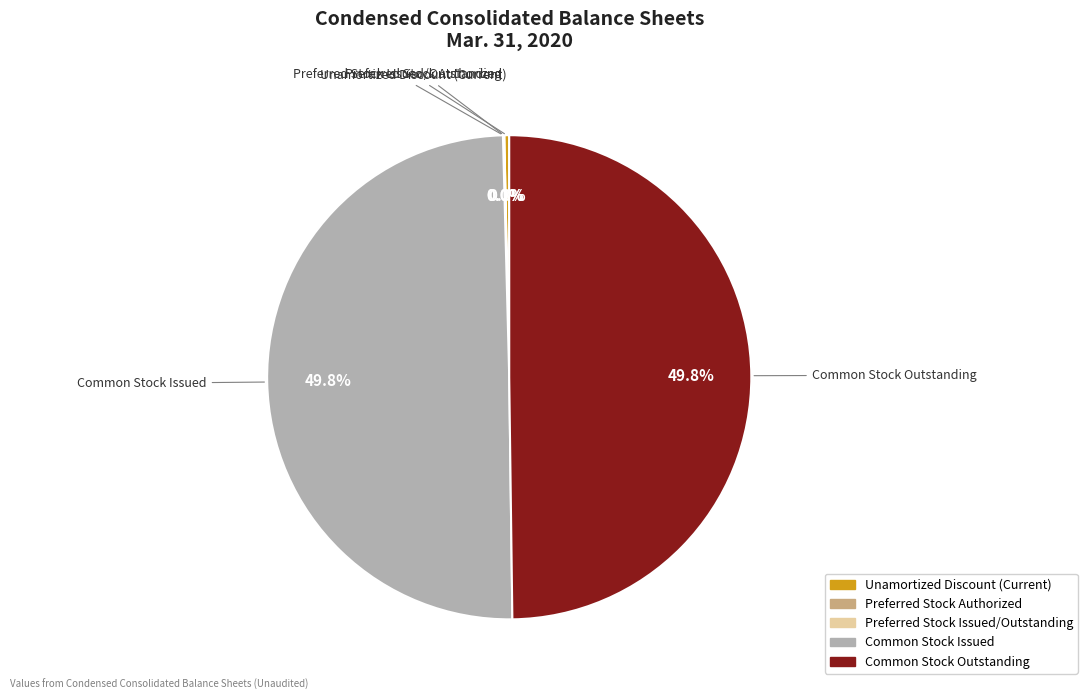

Does Unamortized Discount (Current) represent more than half of the total?

No